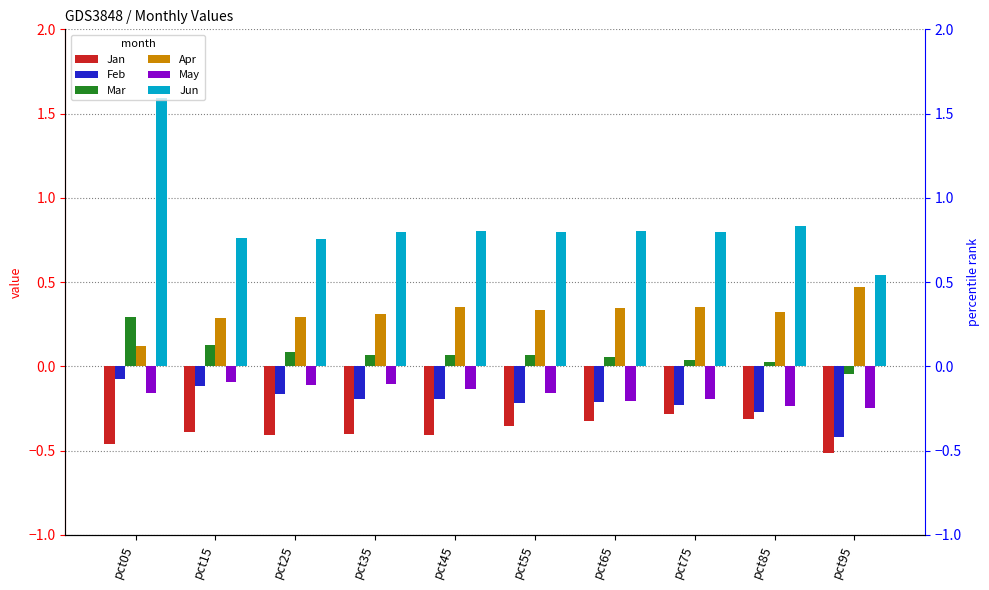

What are all the series names shown in the legend?

Jan, Feb, Mar, Apr, May, Jun